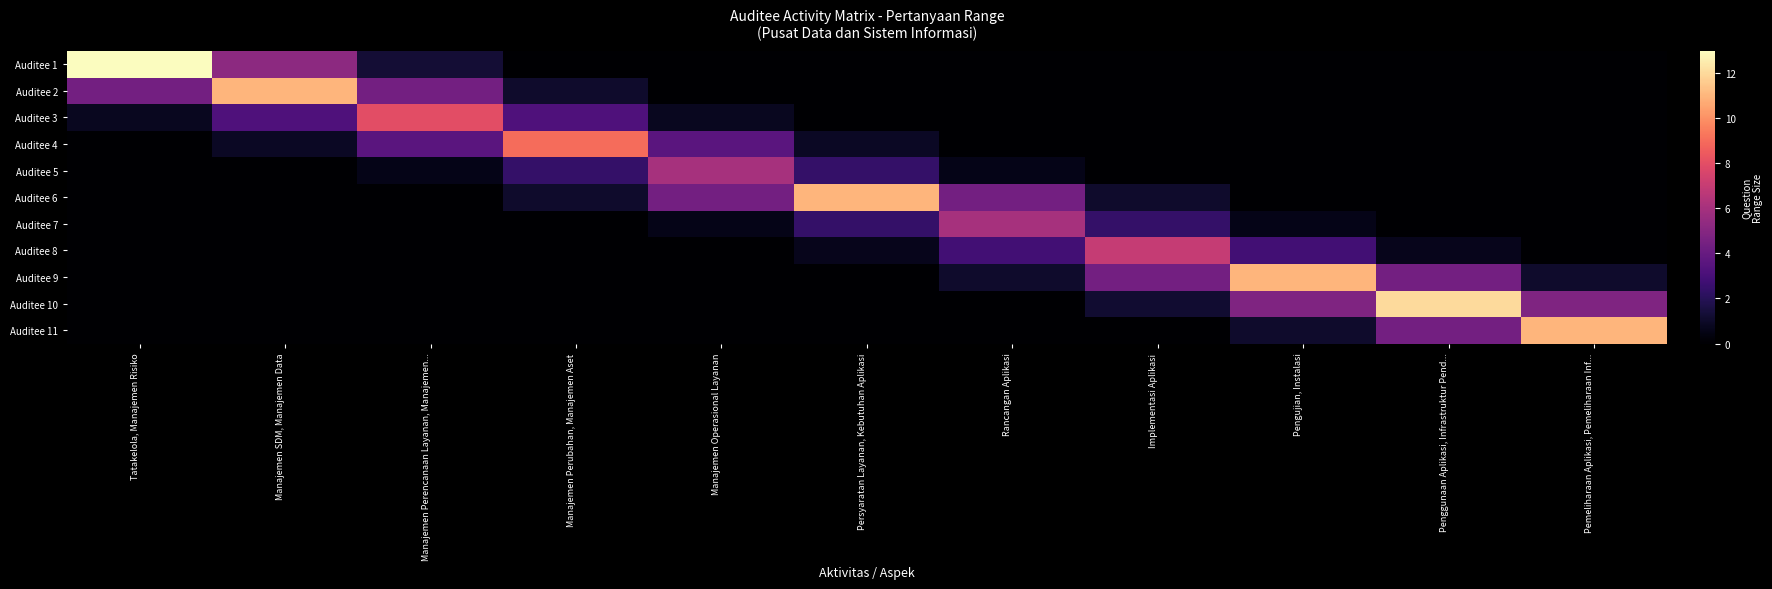

Which label corresponds to the largest value in the chart?

Tatakelola, Manajemen Risiko